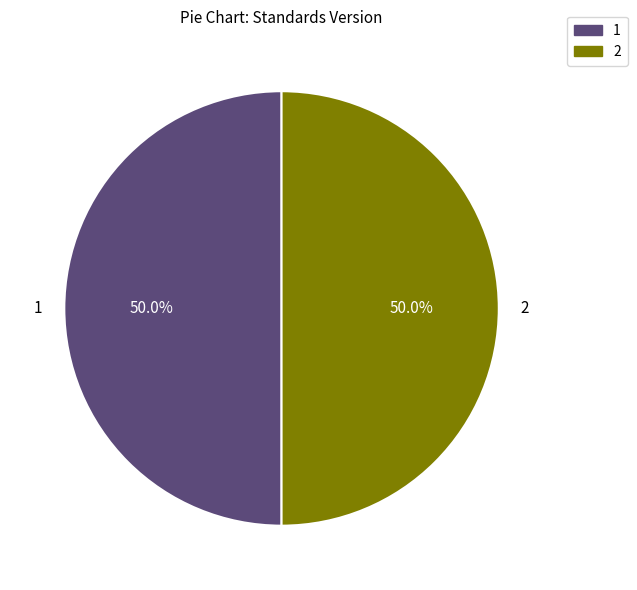

Is the sum of 1 and 2 greater than half?

Yes